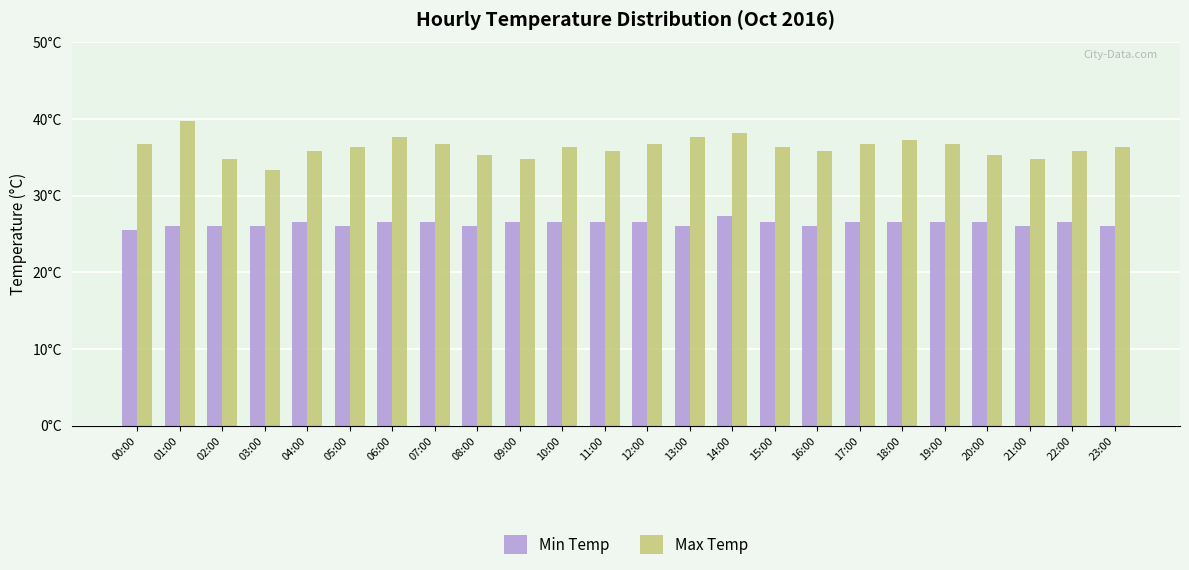

Are the bars grouped side by side (vs. stacked)?

Yes